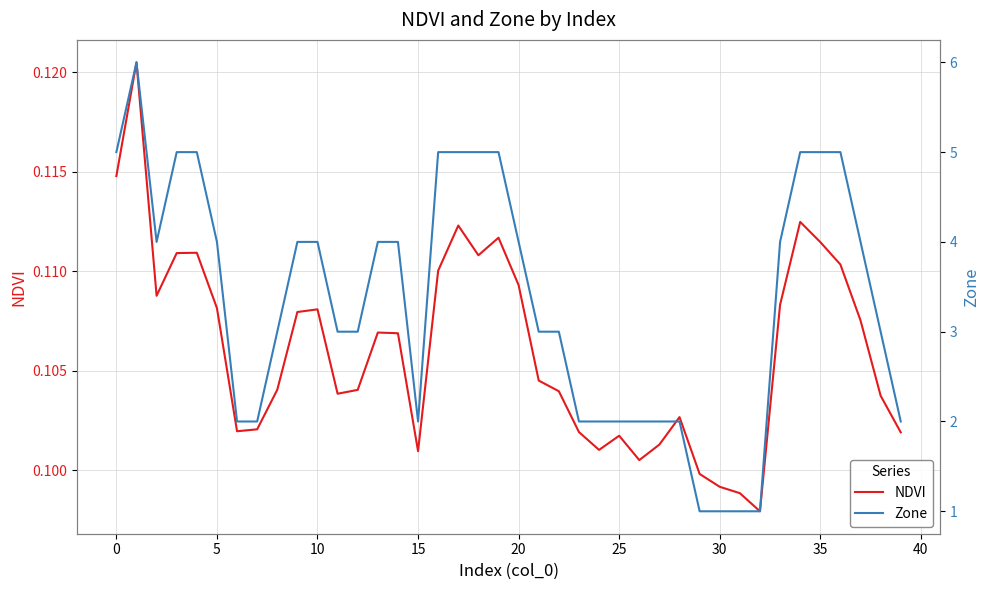

How many categories are shown in the chart?

40